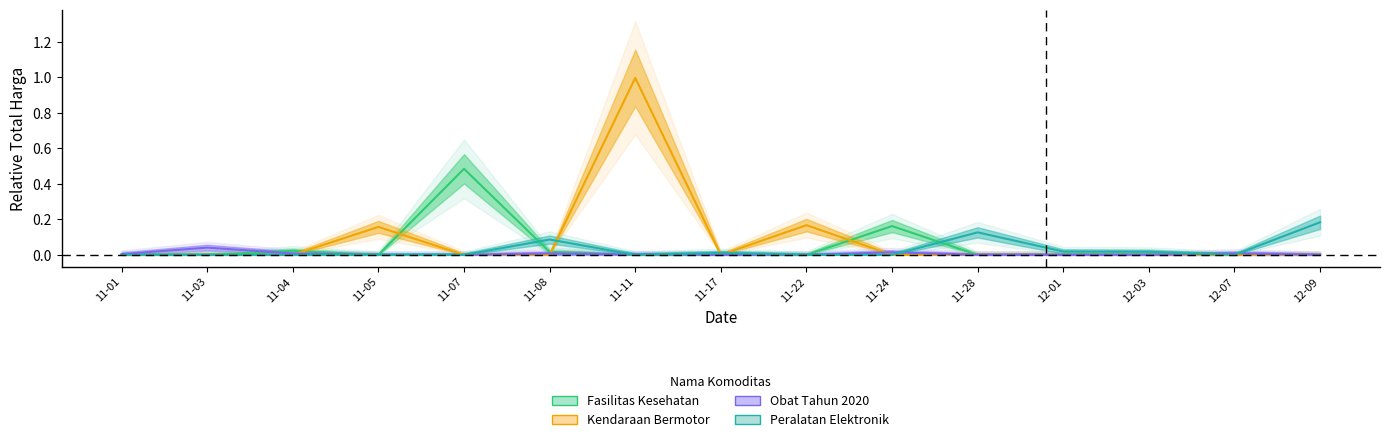

At how many categories does at least one series exceed 0?

15